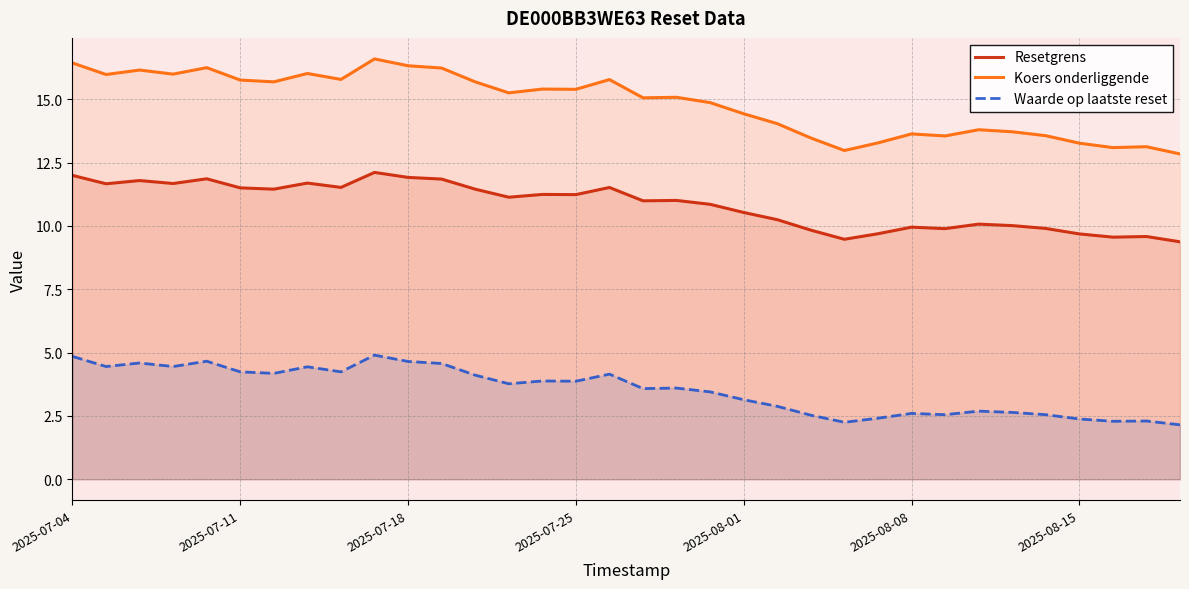

True or false: Koers onderliggende has a value of 10.7 at 12.

False